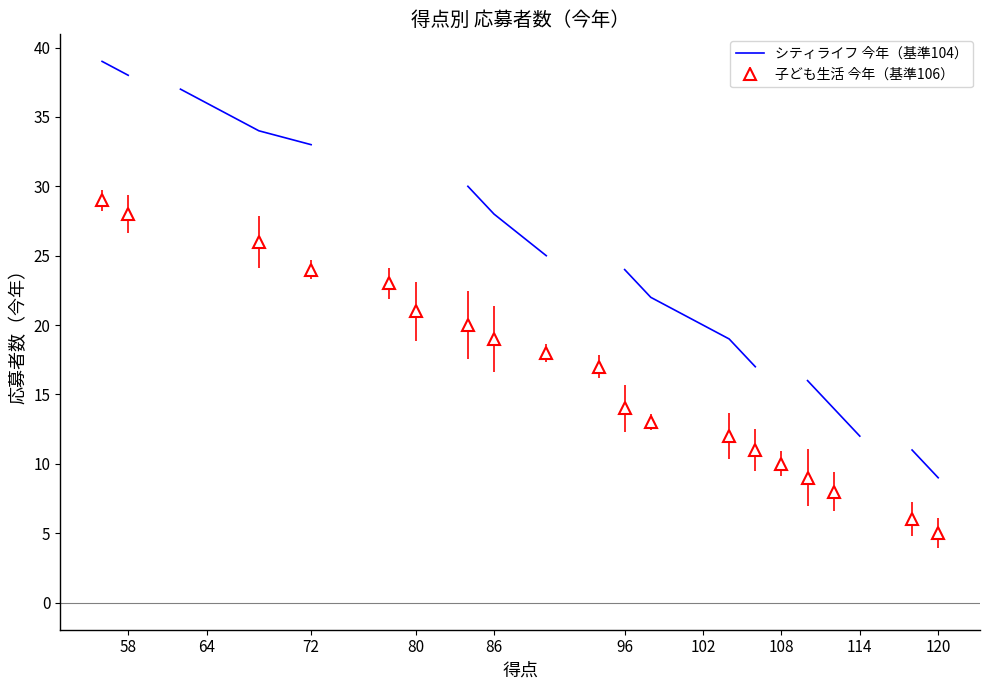

What is the minimum value for 子ども生活 今年（基準106）?

5